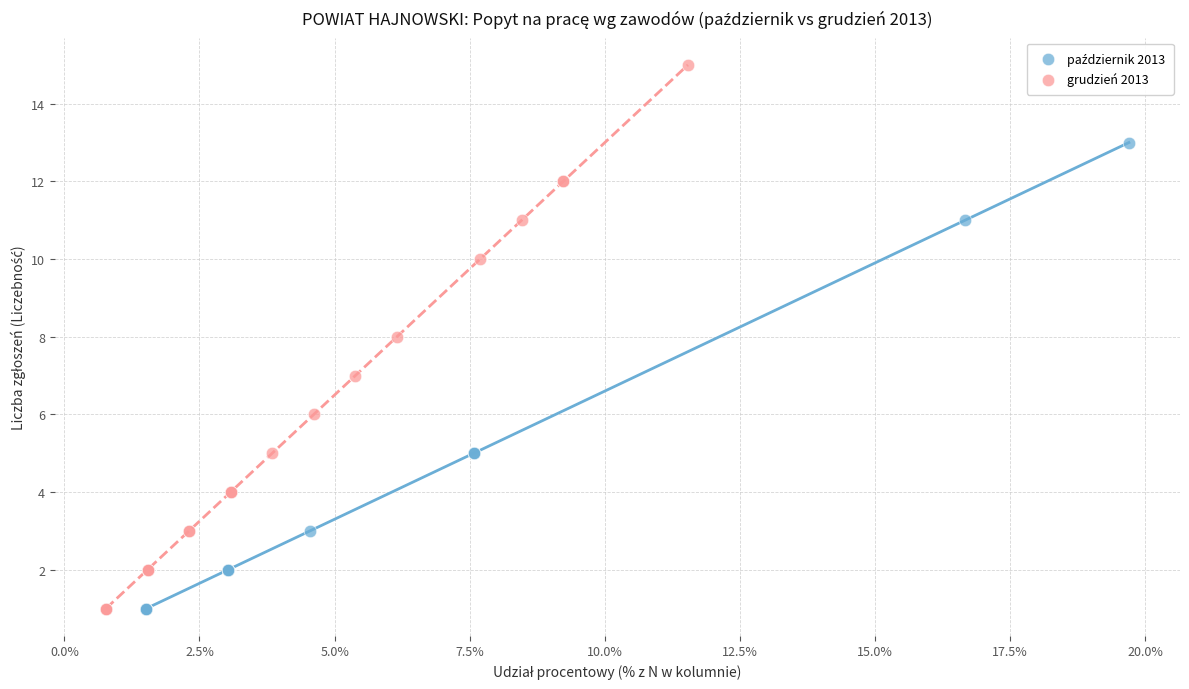

Which series has the largest Y range (max minus min)?

grudzień 2013